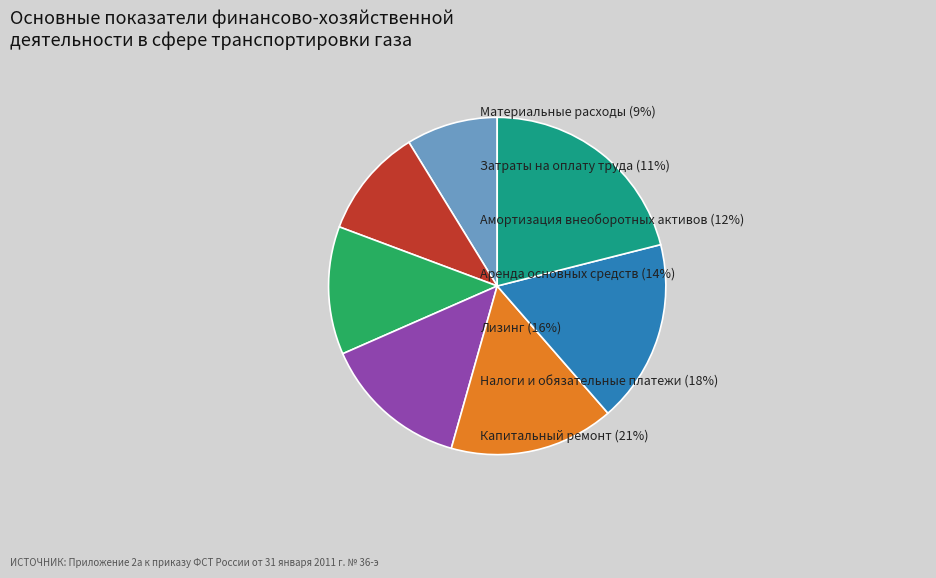

Does any single category account for the majority?

No